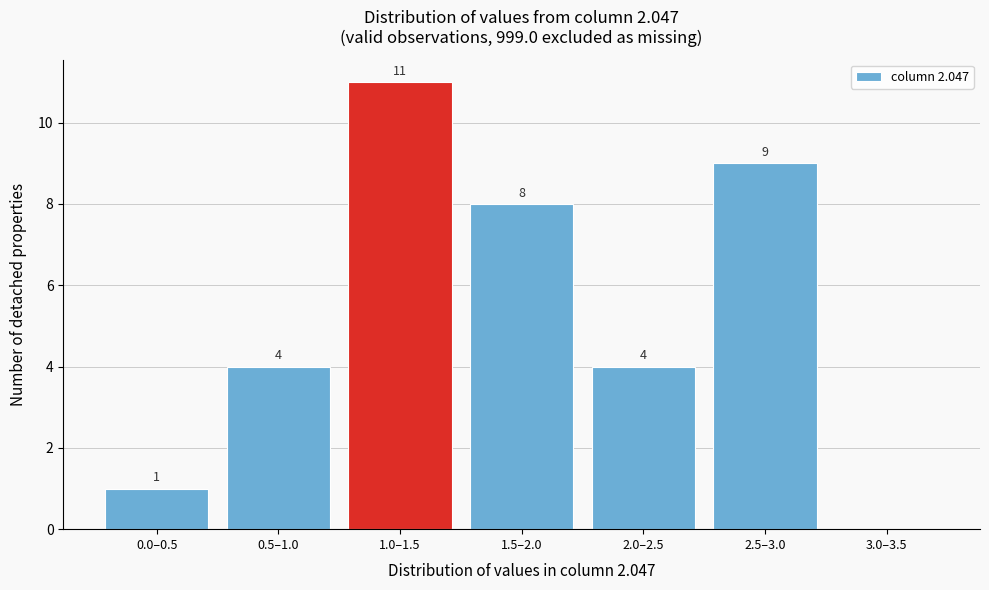

Reading left to right, extract all data points from this chart.

0.0–0.5=1	0.5–1.0=4	1.0–1.5=11	1.5–2.0=8	2.0–2.5=4	2.5–3.0=9	3.0–3.5=0